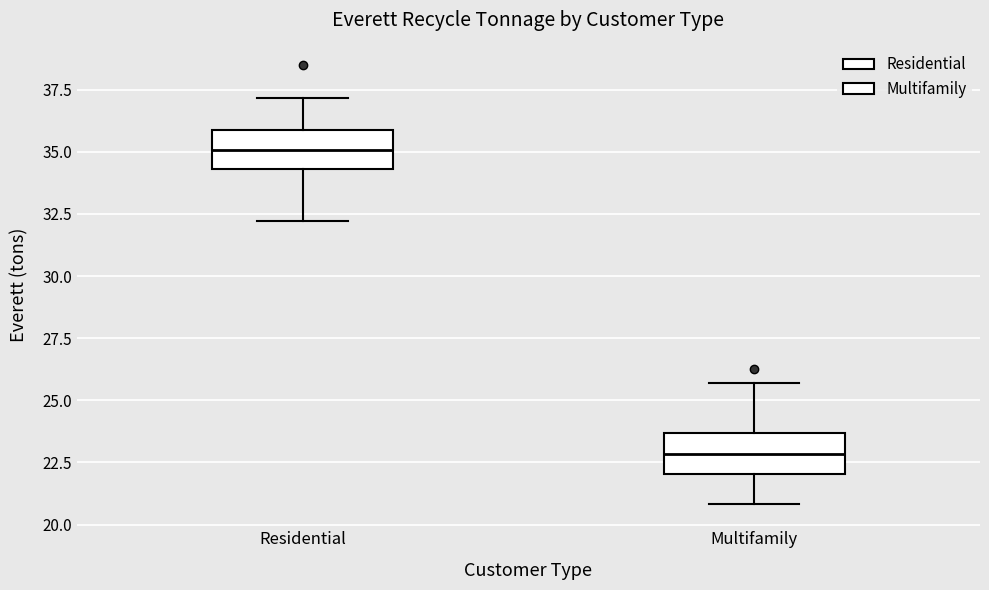

Reading left to right, read every box against the y-axis: the position of its median line, the range the box covers, and the ends of its whiskers. The values are not printed on the chart, so give them approximately, as read against the axis.

Residential: median 35.0, box 34.5 to 36.0, whiskers 32.0 to 37.0
Multifamily: median 23.0, box 22.0 to 23.5, whiskers 21.0 to 25.5